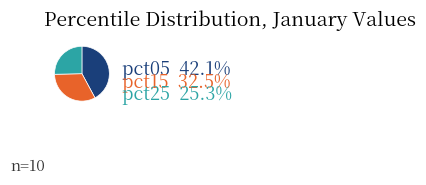

Which category has the biggest portion of the pie?

pct05